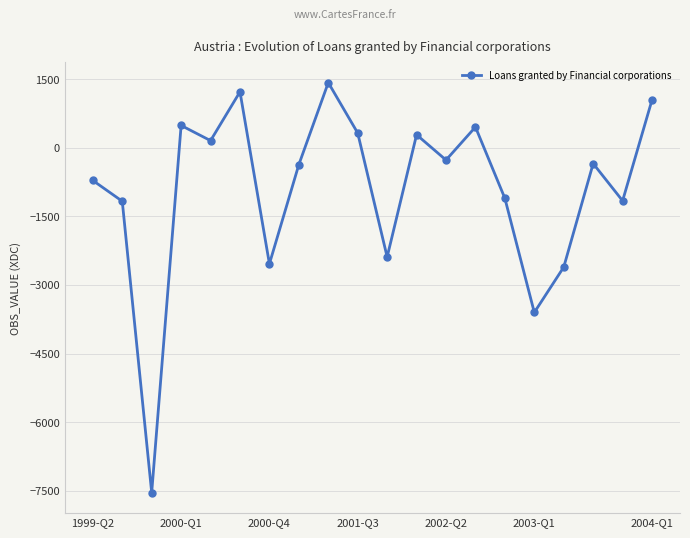

How many points are lower than both their immediate neighbors (excluding endpoints)?

7